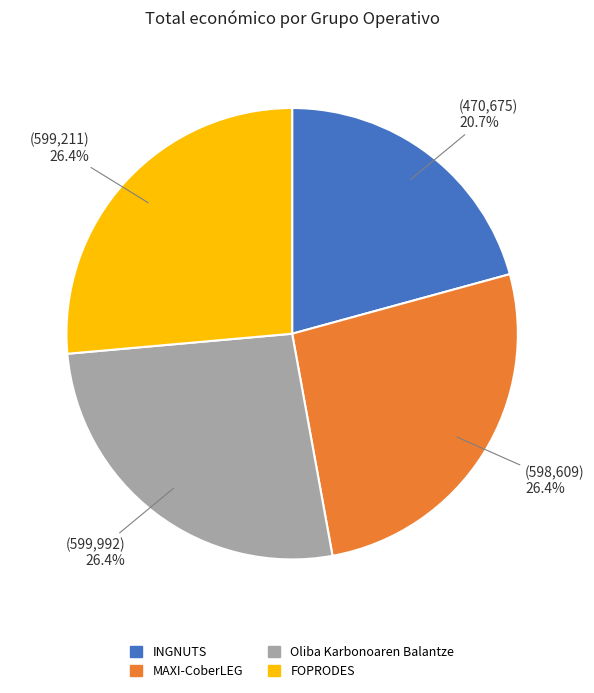

Is FOPRODES the majority of the pie?

No